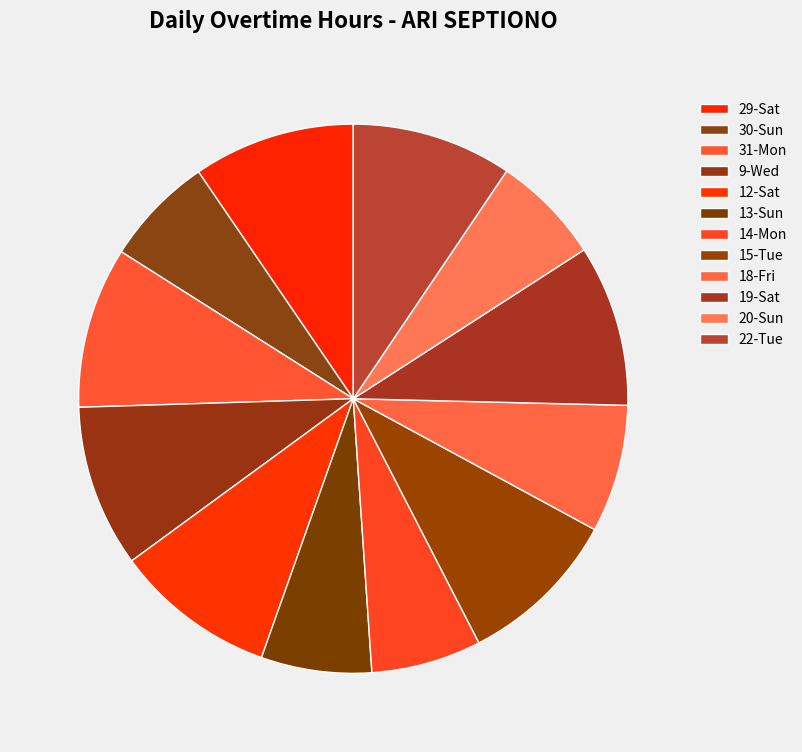

To the nearest percent, what is the combined percentage of 9-Wed and 12-Sat?

19%